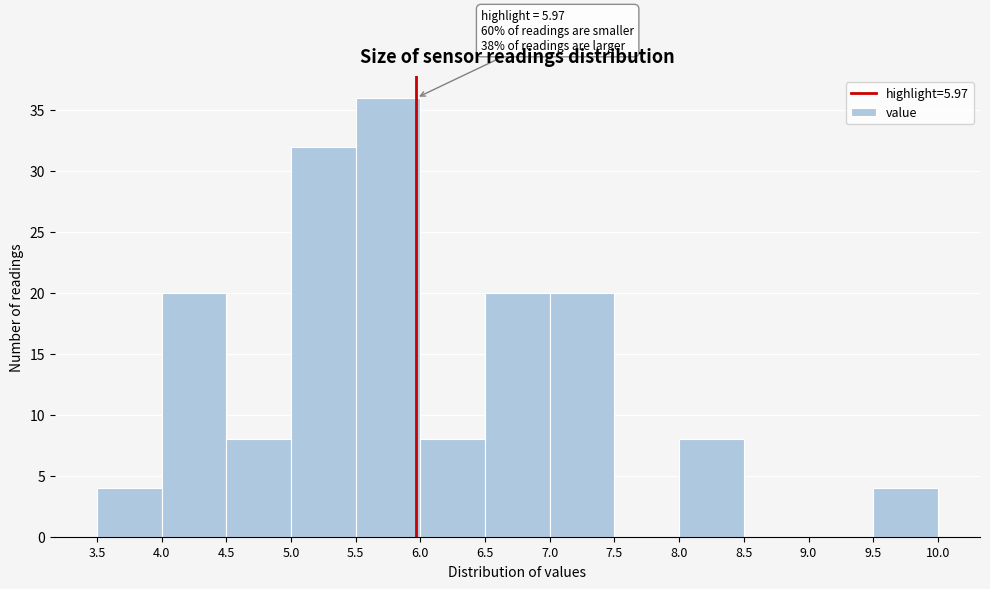

Which range on the x-axis has the tallest bar?

5.5 to 6.0